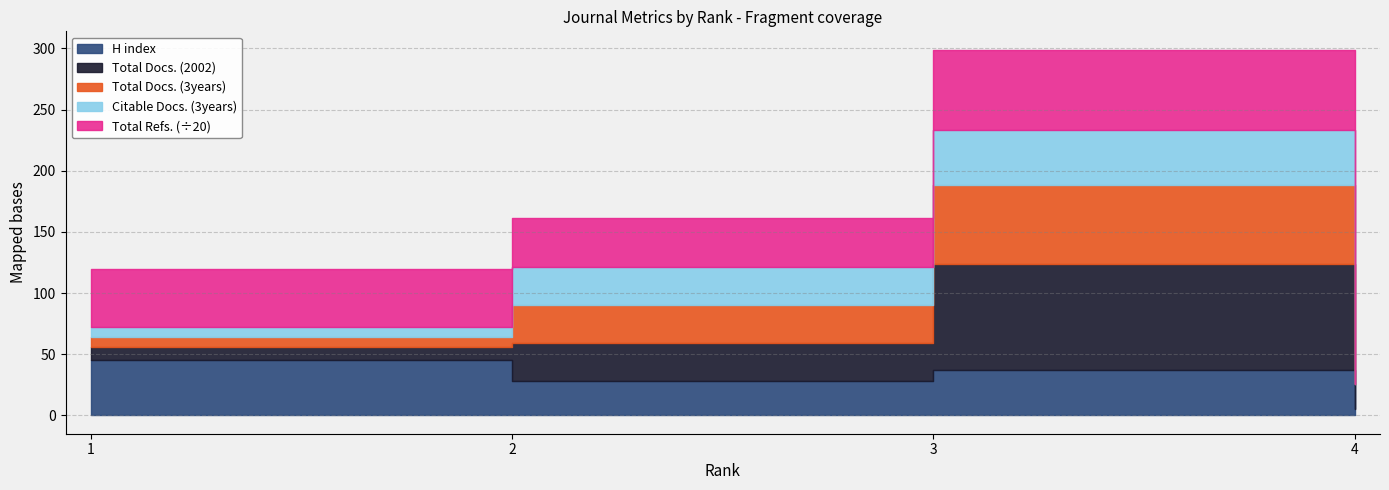

How many data points in Total Docs. (3years) are above 31?

1